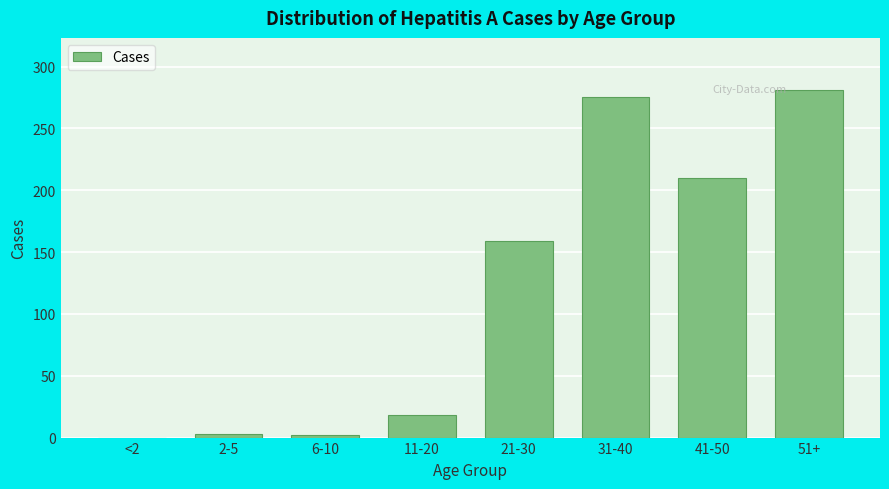

What is the sum of all values?

948